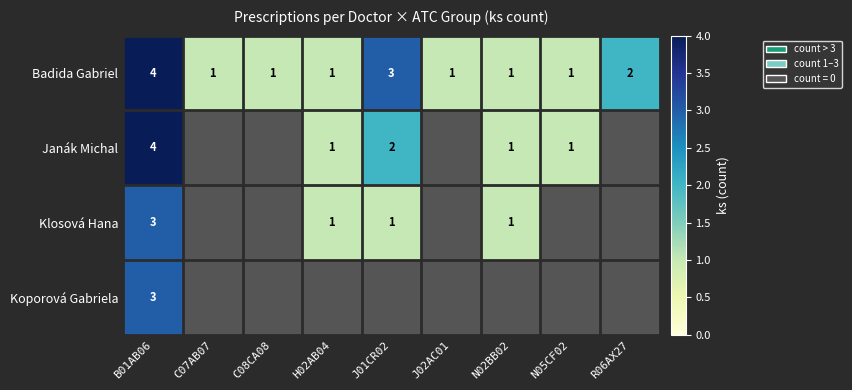

The Janák Michal series shows 0.6 at H02AB04. True or false?

False